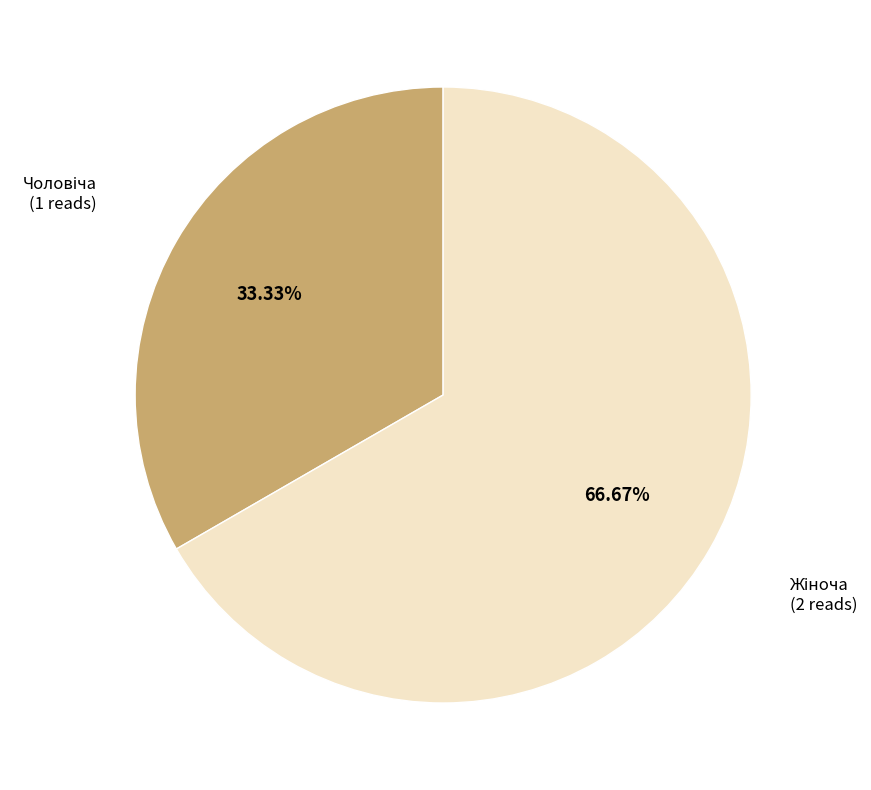

Count the number of slices in the pie.

2